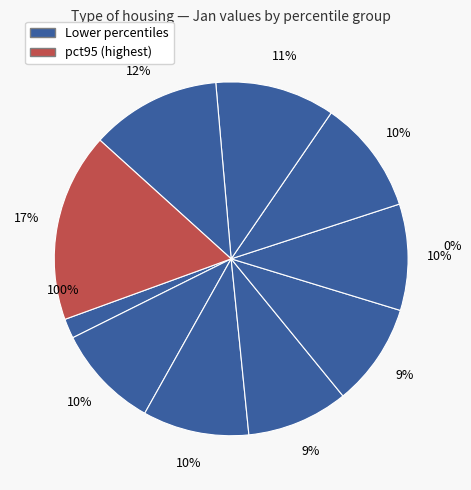

Does pct65 represent more than half of the total?

No